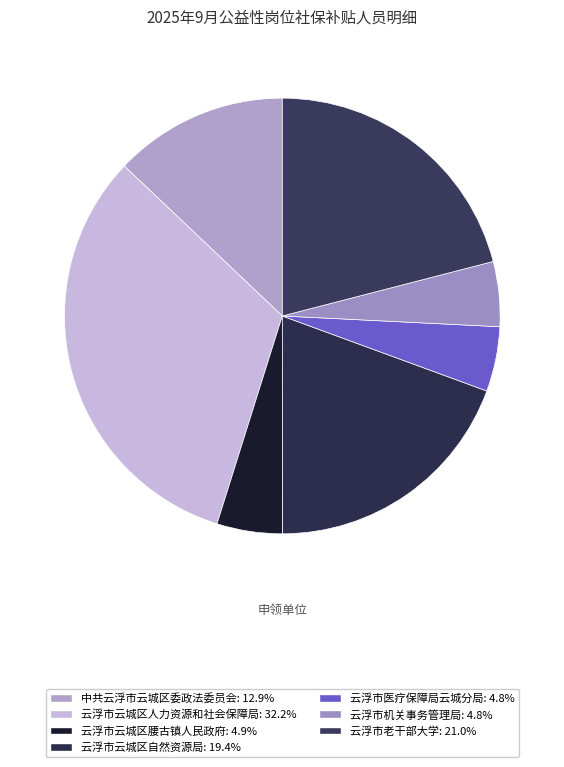

What is the smallest slice in the pie chart?

云浮市医疗保障局云城分局